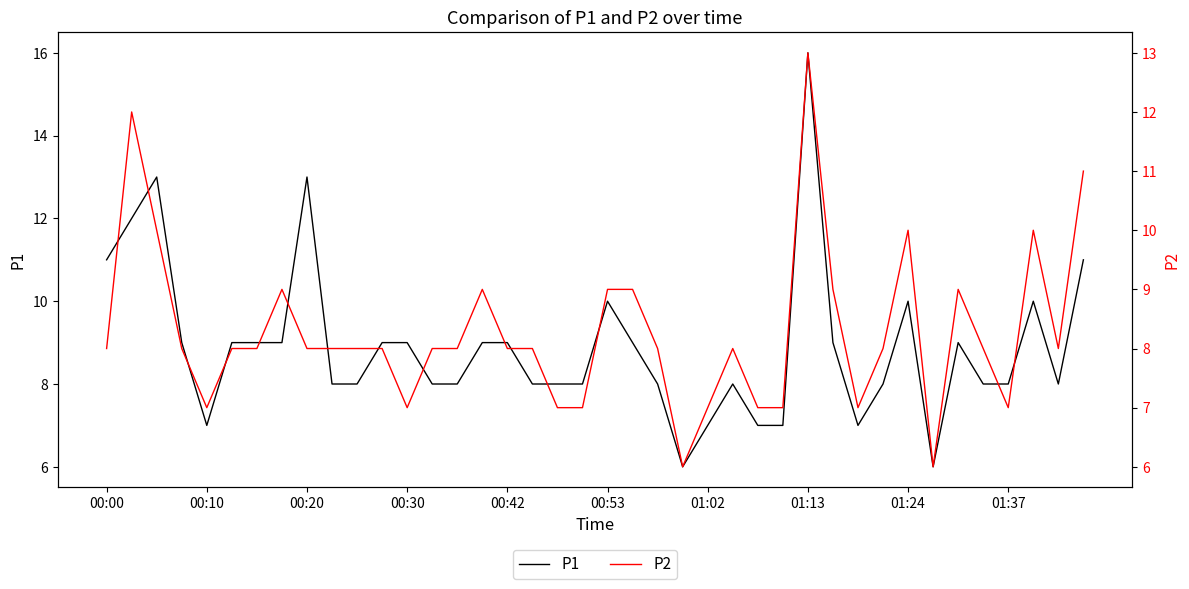

What is the maximum value for P1?

16